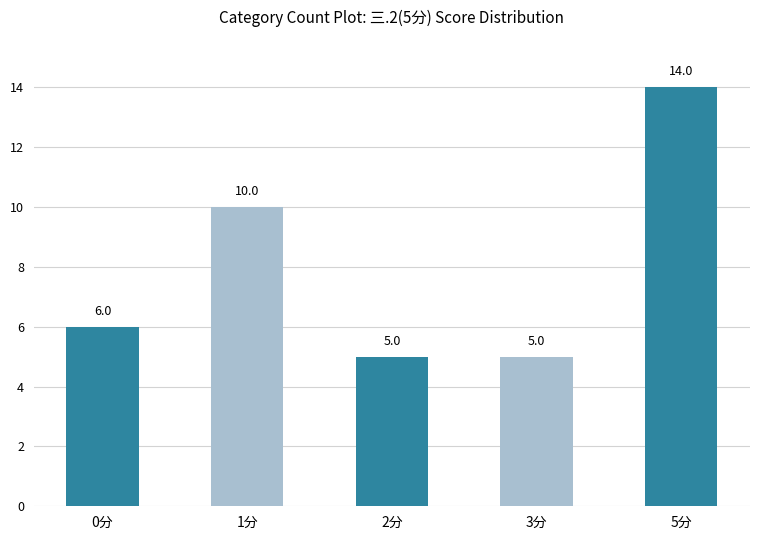

What is the smallest value displayed?

5